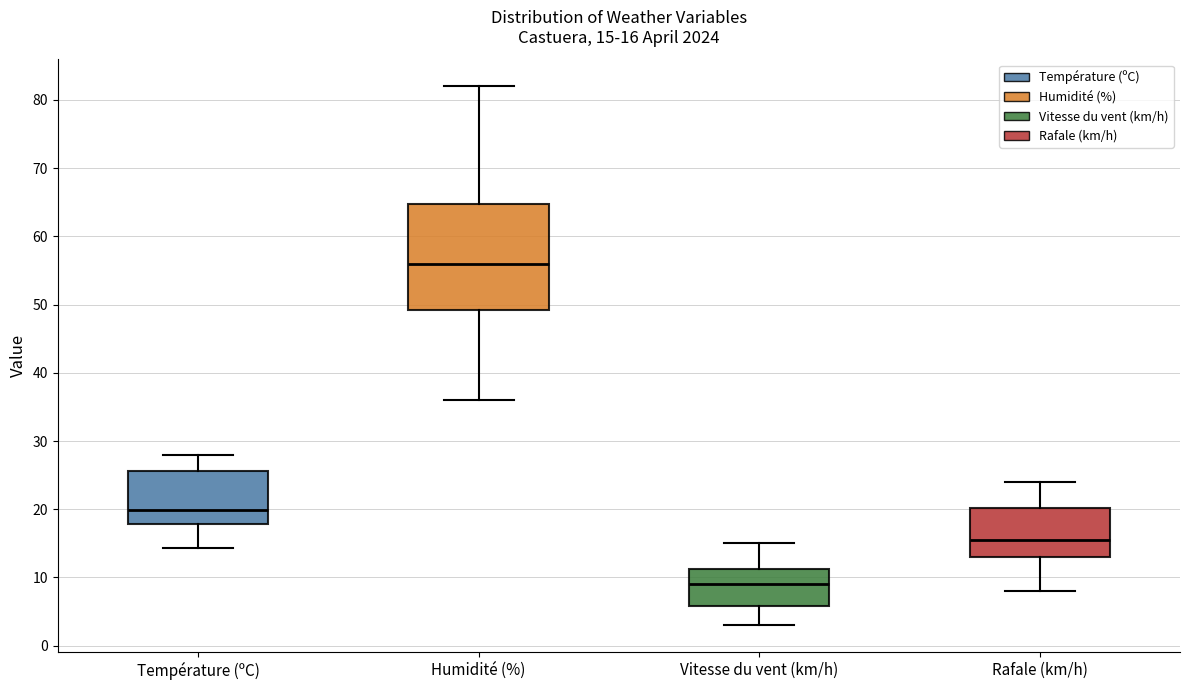

Which box is the tallest, from its lower edge to its upper edge?

Humidité (%)